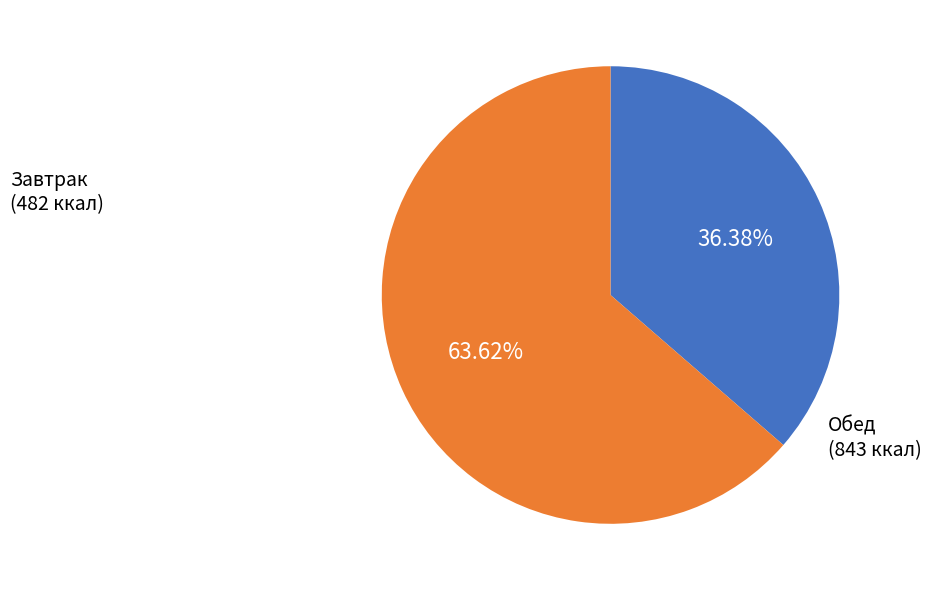

Is there a majority slice in this chart?

Yes